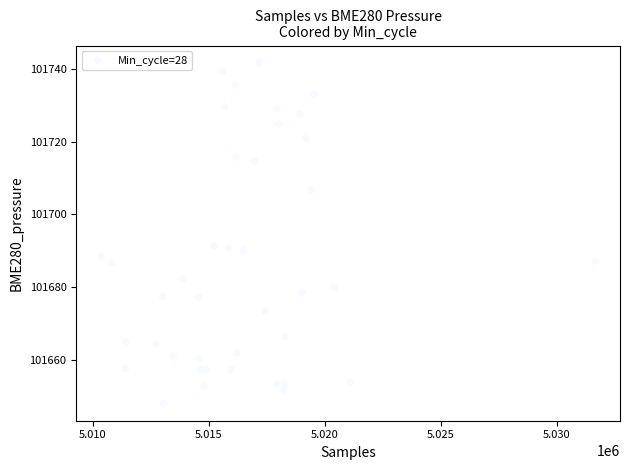

What is the range of Y values (max minus min)?

93.7